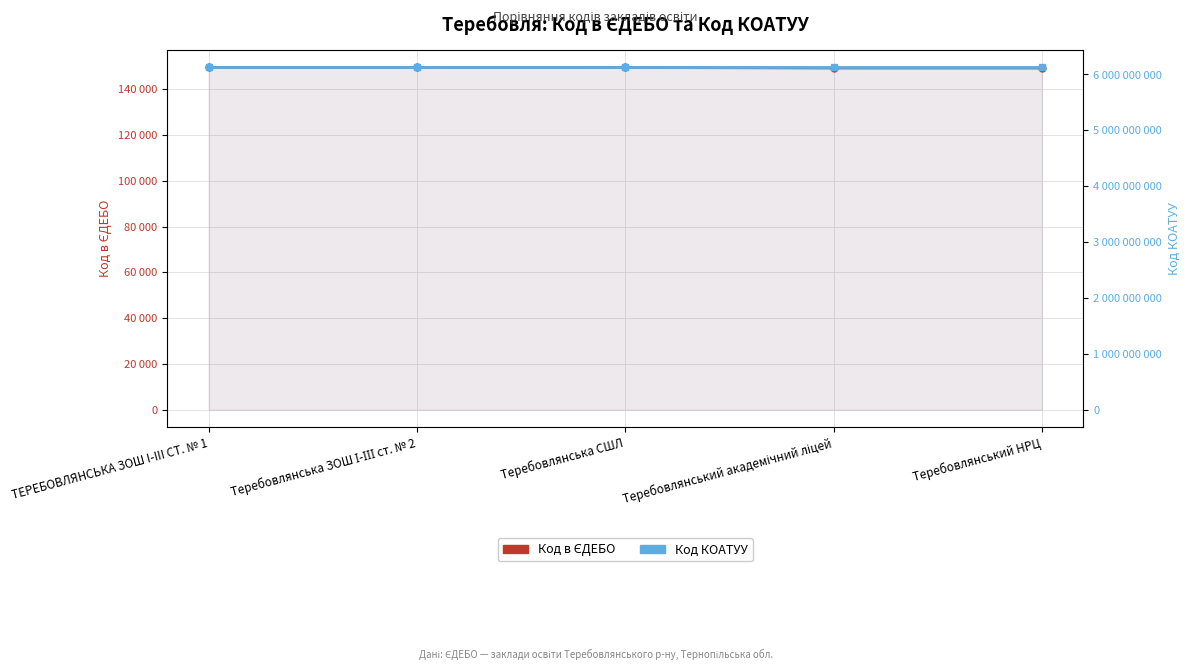

What is the label of the 2nd point from the left?

Теребовлянська ЗОШ І-ІІІ ст. № 2